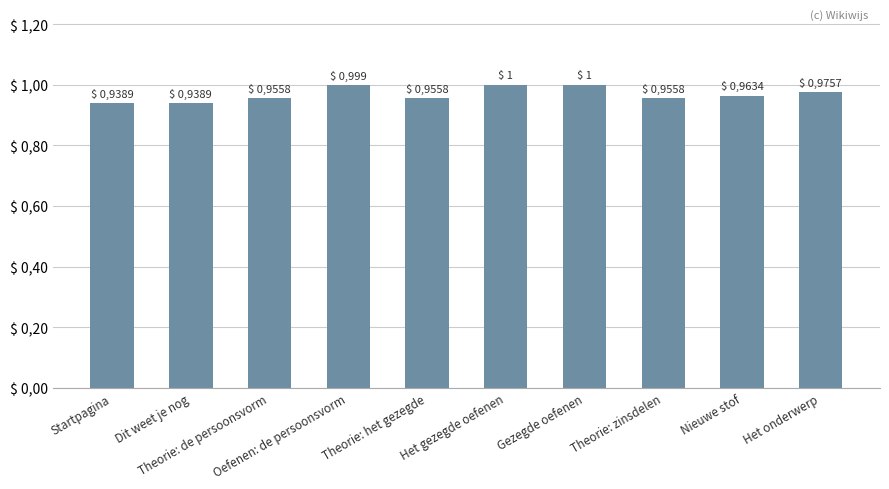

What is the greatest value displayed?

1.0